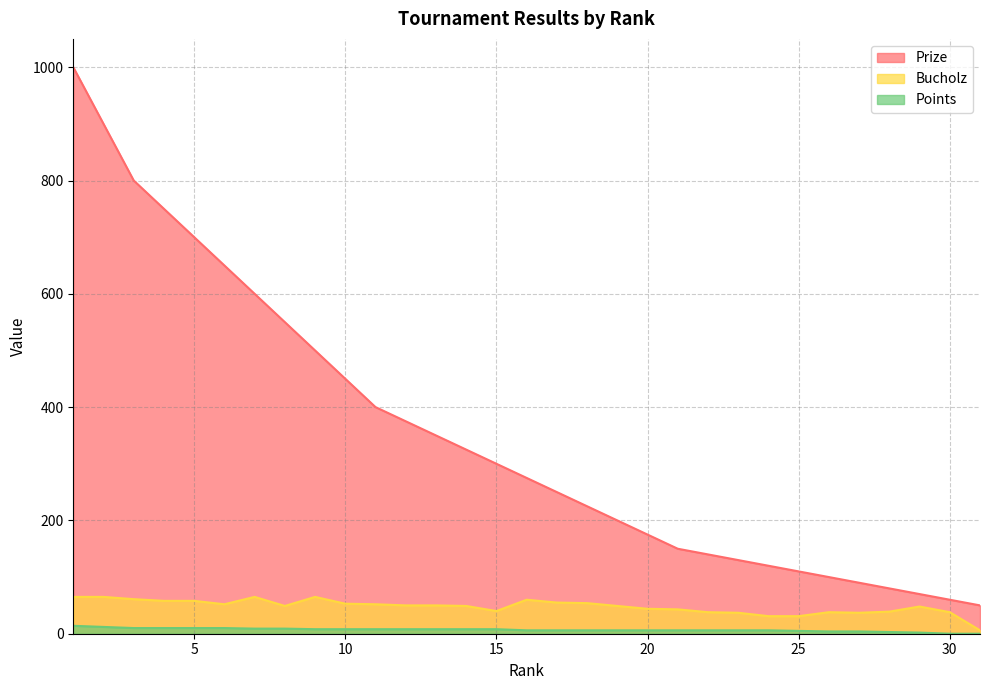

Reading right to left, extract all data points from this chart.

Prize: 50	60	70	80	90	100	110	120	130	140	150	175	200	225	250	275	300	325	350	375	400	450	500	550	600	650	700	750	800	900	1000
Bucholz: 6	38	48	39	37	38	31	31	37	38	43	44	49	54	55	60	40	49	50	50	52	53	65	49	65	52	58	58	61	65	65
Points: 0	0	2	3	4	4	5	6	6	6	6	6	6	6	6	6	8	8	8	8	8	8	8	9	9	10	10	10	10	12	14